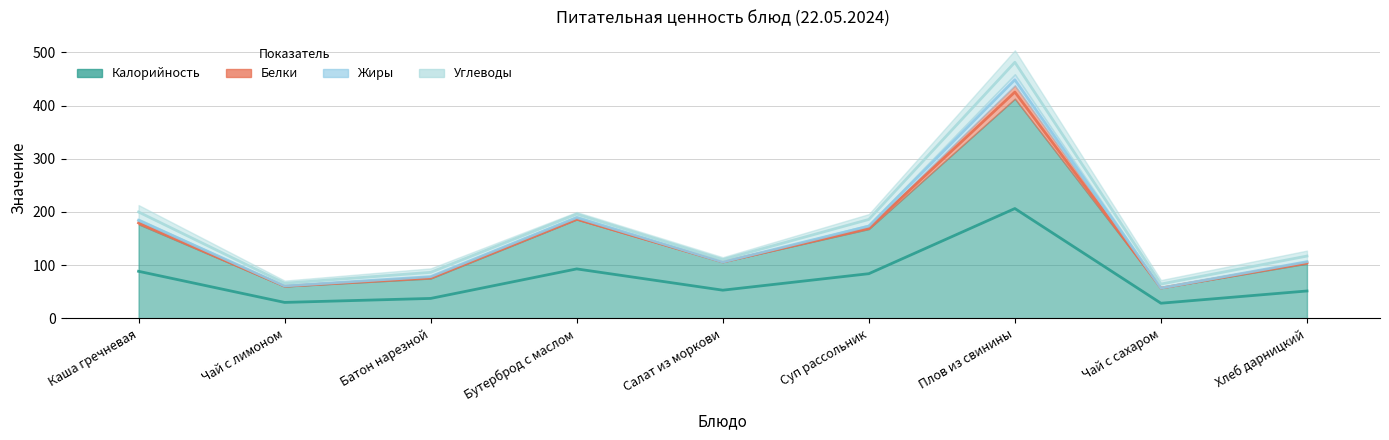

What is the value of the Калорийность point at the 6th from the left?

84.0